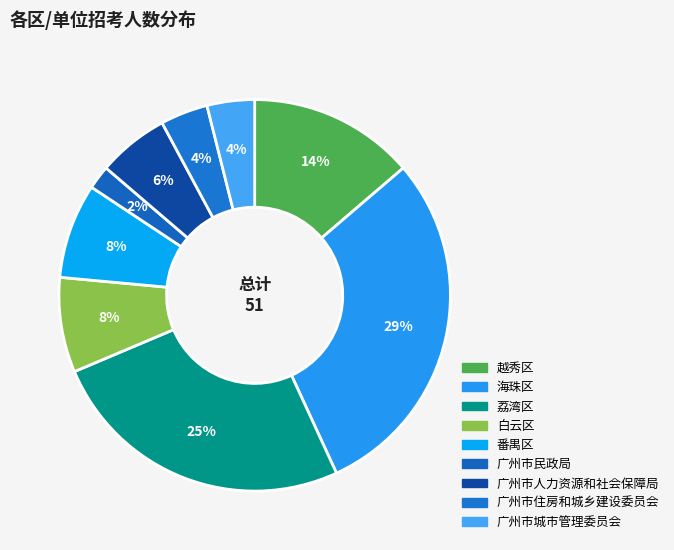

To the nearest percent, what portion does 海珠区 represent?

29%